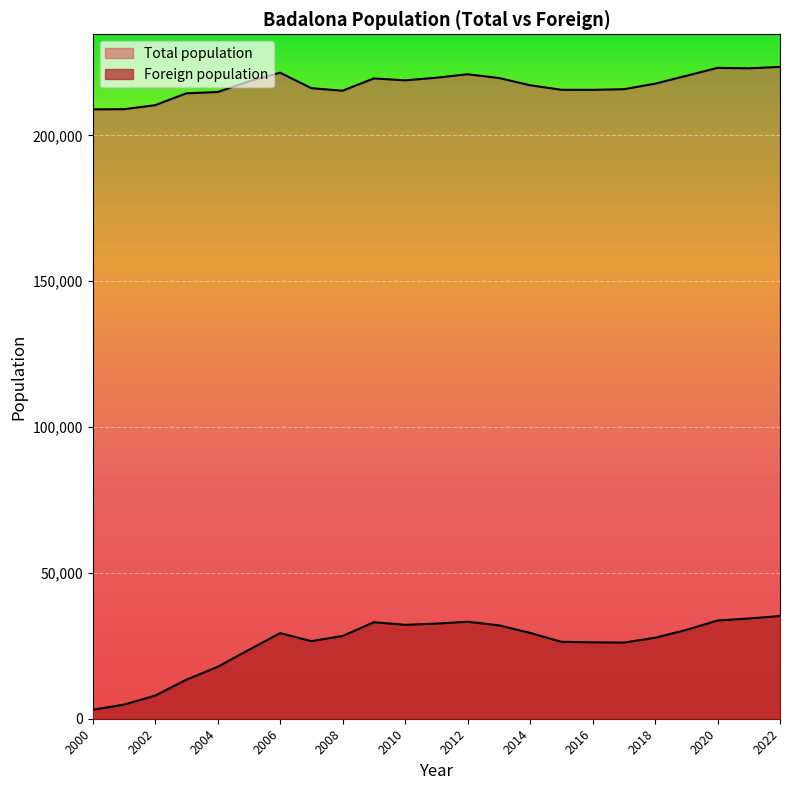

Which series changed the most between 2020 and 2017?

Foreign population